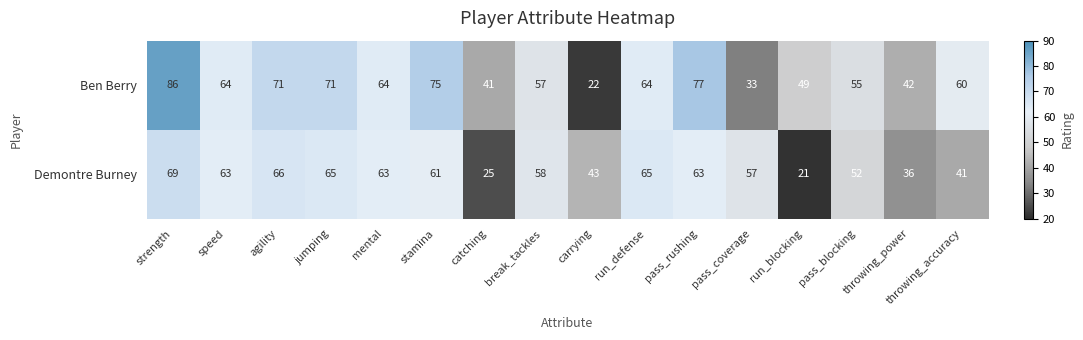

What is the sum of all Ben Berry values?

931